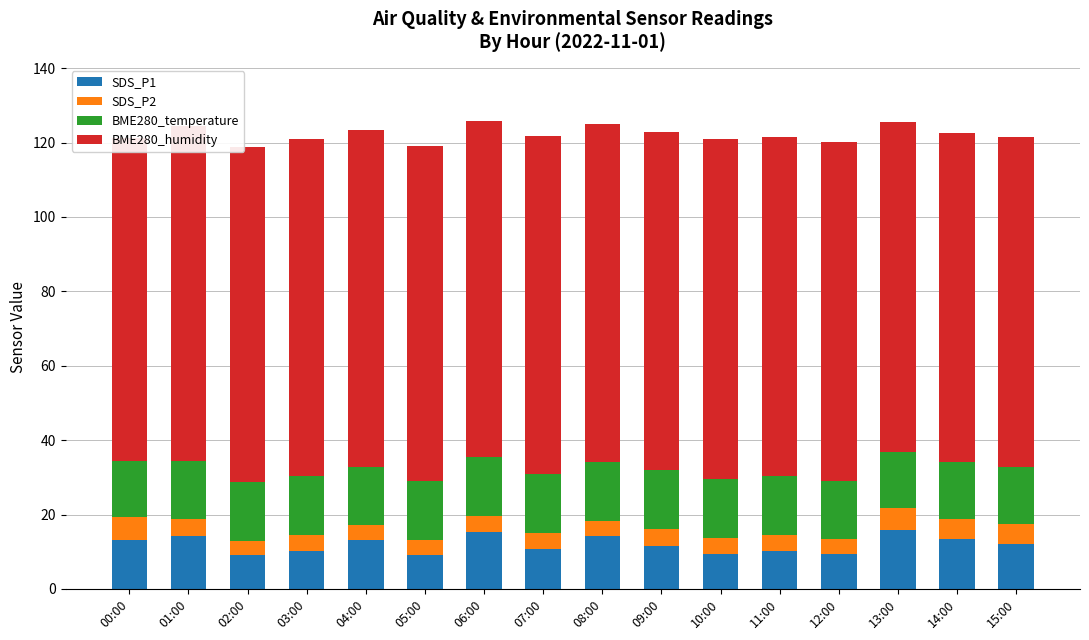

Is the value of SDS_P2 at 03:00 greater than the value of BME280_temperature at 11:00?

No